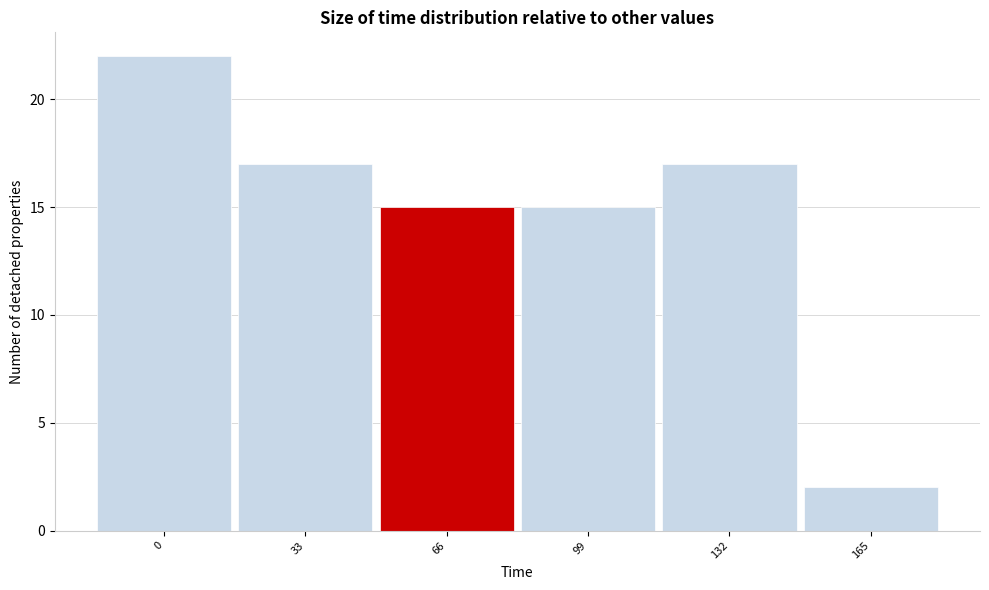

Reading right to left, transcribe all the data shown in this chart.

2	17	15	15	17	22